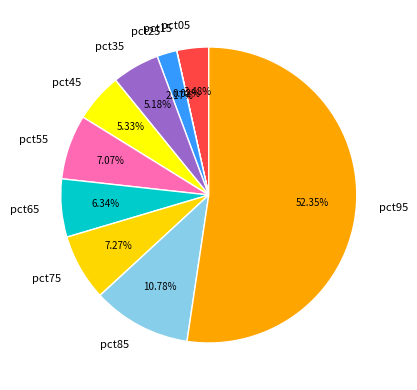

Which category accounts for the majority?

pct95